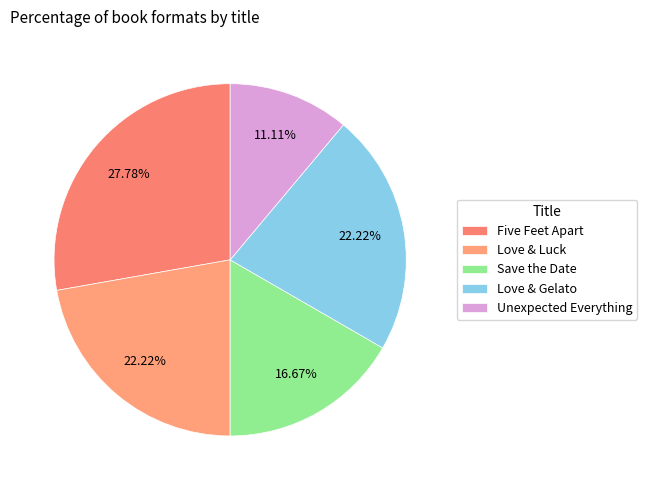

Do Unexpected Everything and Love & Luck together represent more than half of the pie?

No